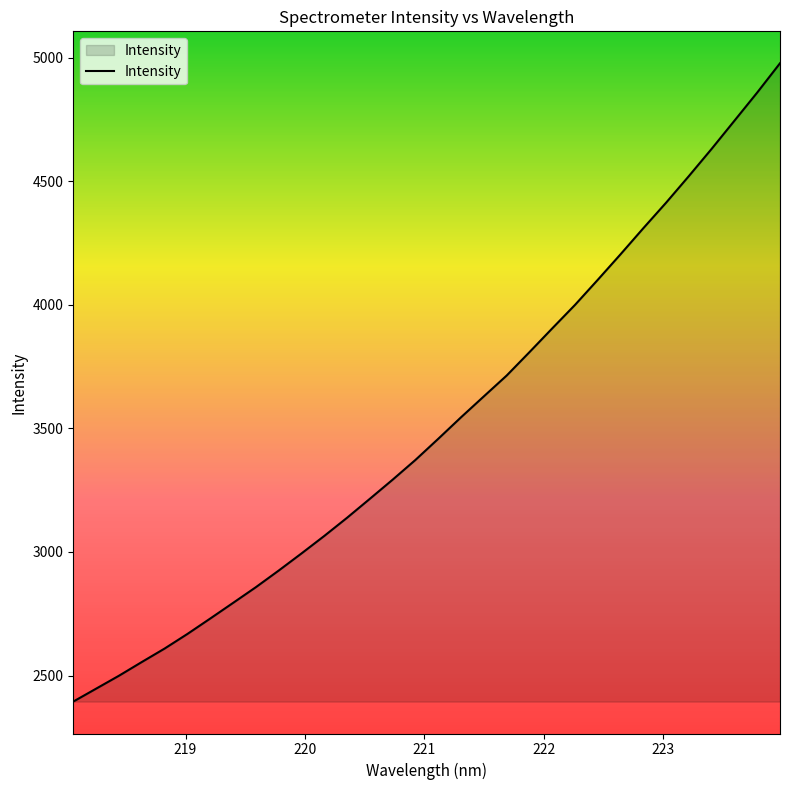

What is the smallest value displayed?

2394.6